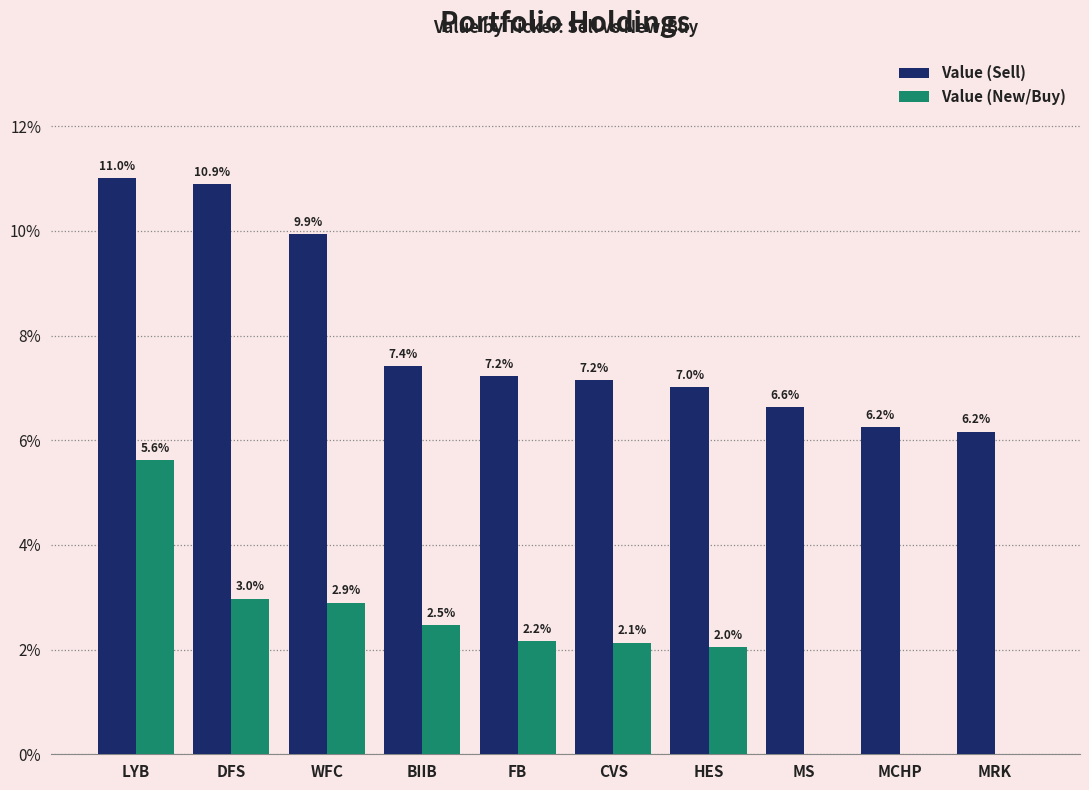

What is the sum of the Value (New/Buy) values at HES and MRK?

2.0